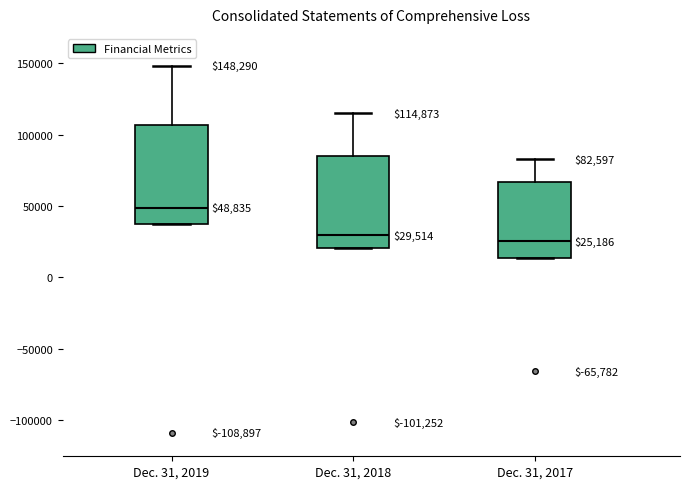

Comparing the boxes themselves (not the whiskers), which one is the tallest?

Dec. 31, 2019